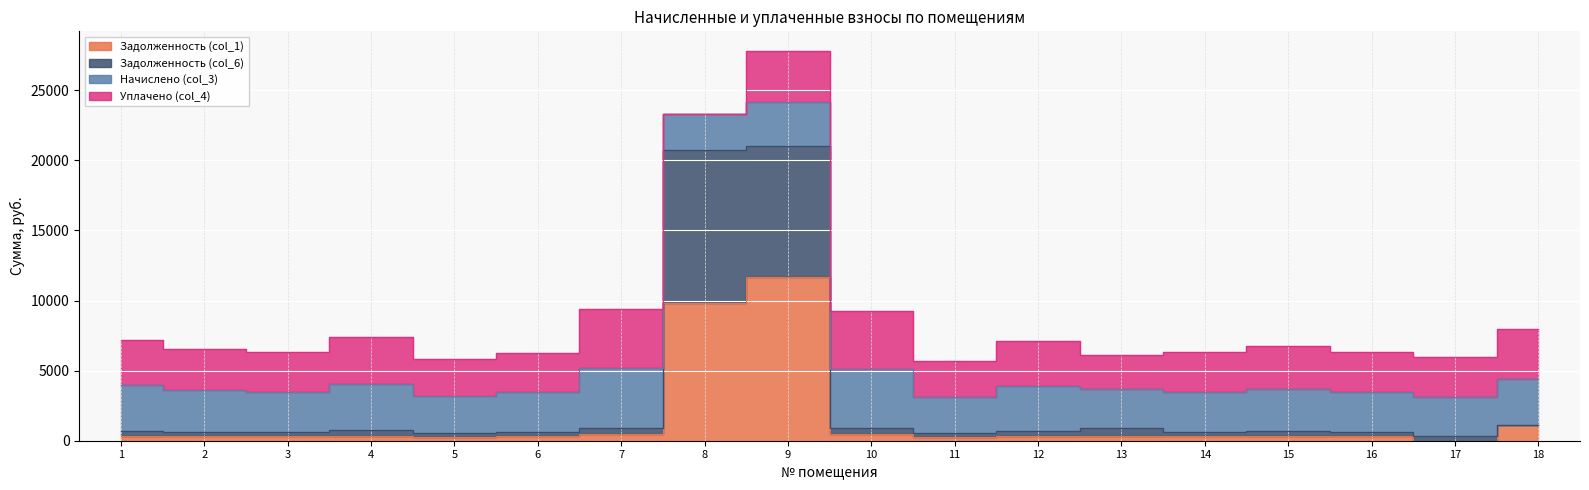

The Задолженность (col_6) series shows 1091.2 at 4. True or false?

False